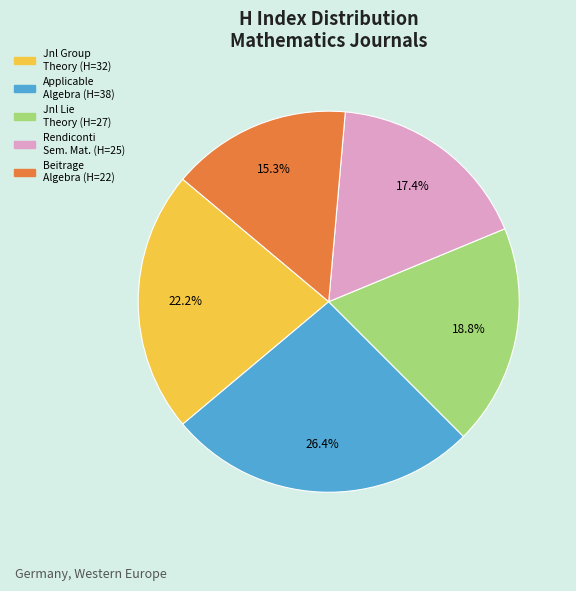

Does any single category account for the majority?

No